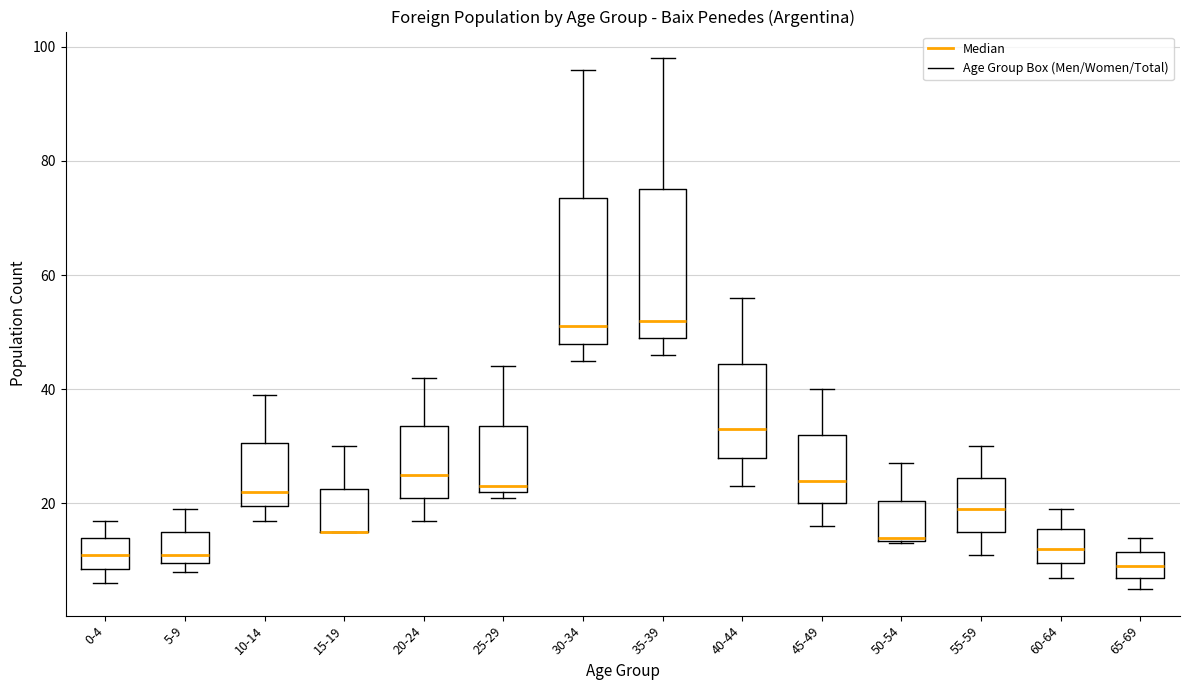

Reading left to right, read every box against the y-axis: the position of its median line, the range the box covers, and the ends of its whiskers. The values are not printed on the chart, so give them approximately, as read against the axis.

0-4: median 12, box 8 to 14, whiskers 6 to 18
5-9: median 12, box 10 to 16, whiskers 8 to 20
10-14: median 22, box 20 to 30, whiskers 18 to 40
15-19: median 16 (drawn on the box's lower edge), box 16 to 22, whiskers 16 to 30
20-24: median 26, box 22 to 34, whiskers 18 to 42
25-29: median 24, box 22 to 34, whiskers 22 (just below the box's lower edge) to 44
30-34: median 52, box 48 to 74, whiskers 46 to 96
35-39: median 52, box 50 to 76, whiskers 46 to 98
40-44: median 34, box 28 to 44, whiskers 24 to 56
45-49: median 24, box 20 to 32, whiskers 16 to 40
50-54: median 14, box 14 to 20, whiskers 14 to 28
55-59: median 20, box 16 to 24, whiskers 12 to 30
60-64: median 12, box 10 to 16, whiskers 8 to 20
65-69: median 10, box 8 to 12, whiskers 6 to 14